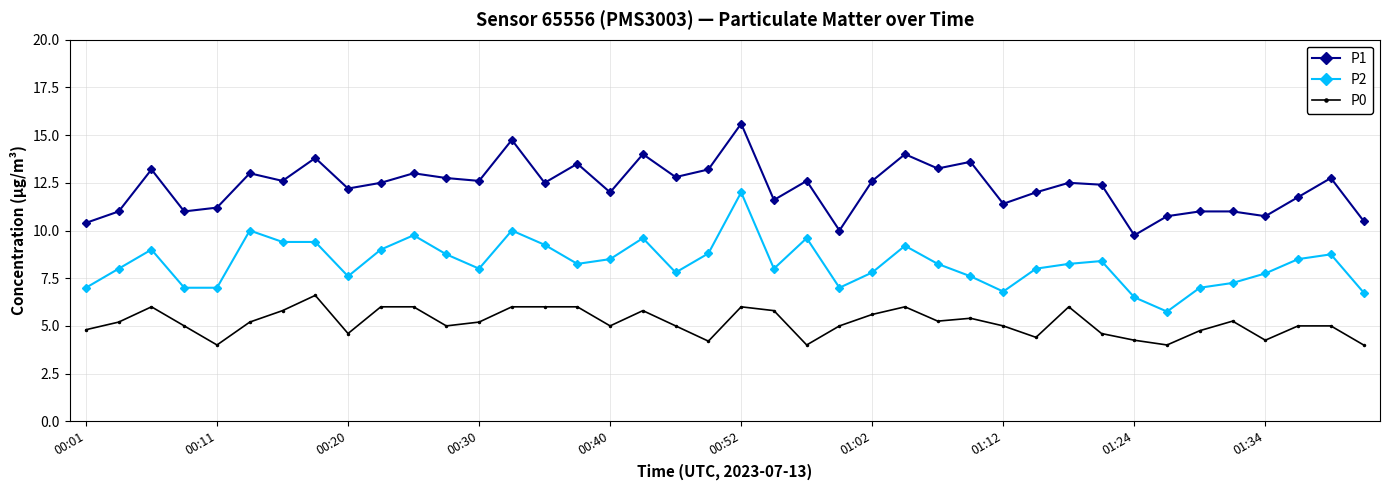

True or false: P0 and P2 intersect in this chart.

False